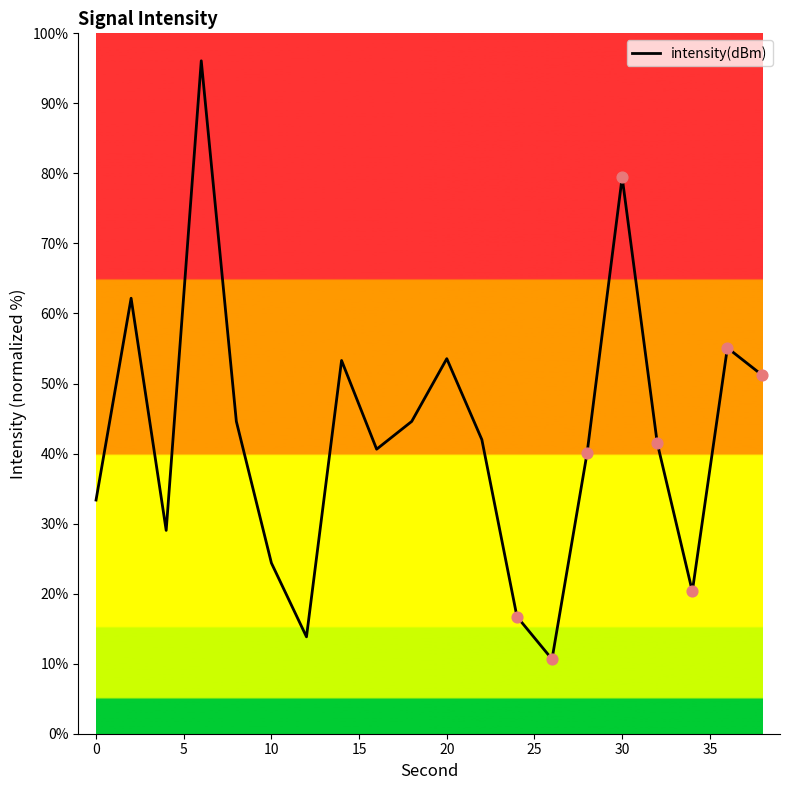

What is the difference between the maximum and minimum values?

85.4